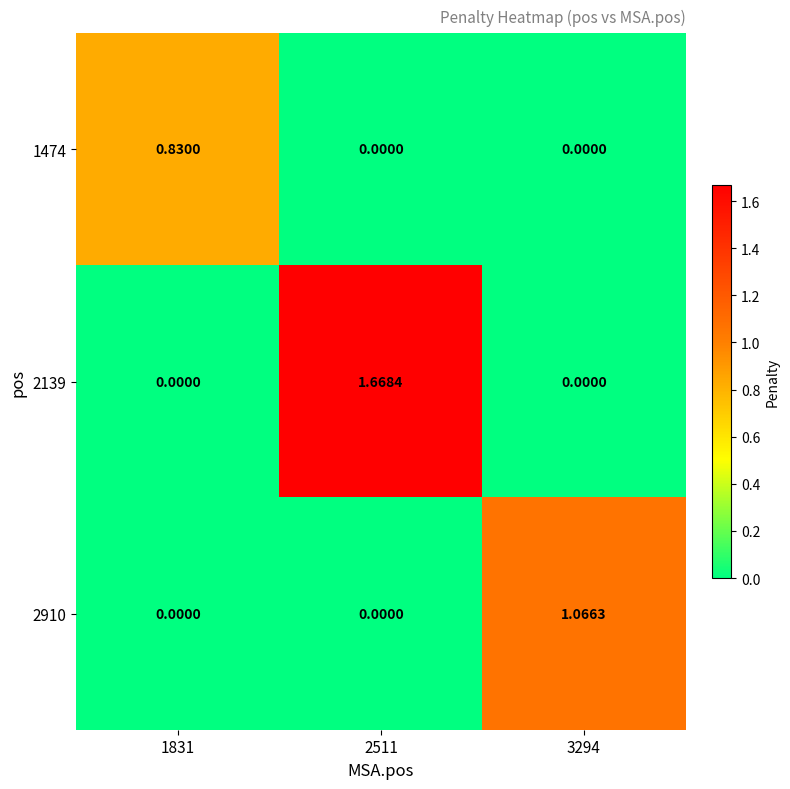

At how many categories does at least one series exceed 0?

3